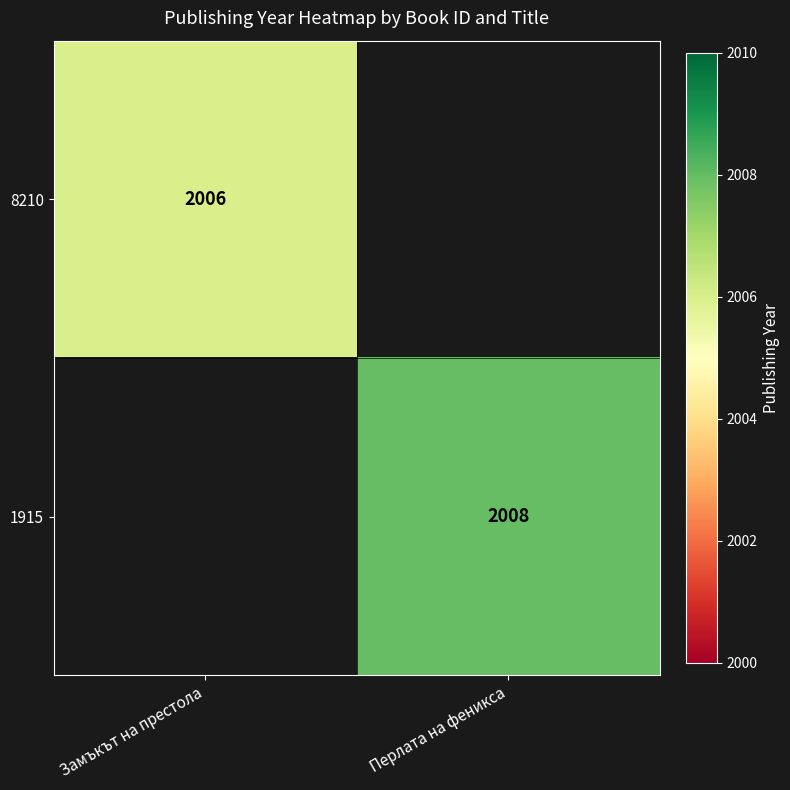

True or false: 1915 has a value of 2636 at Перлата на феникса.

False